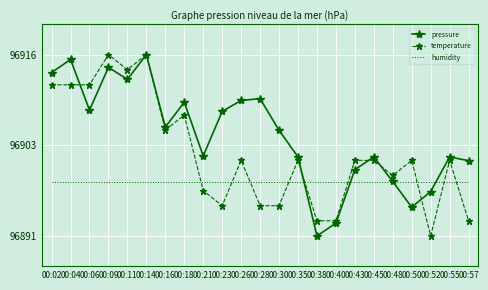

True or false: humidity and pressure cross at least once.

True